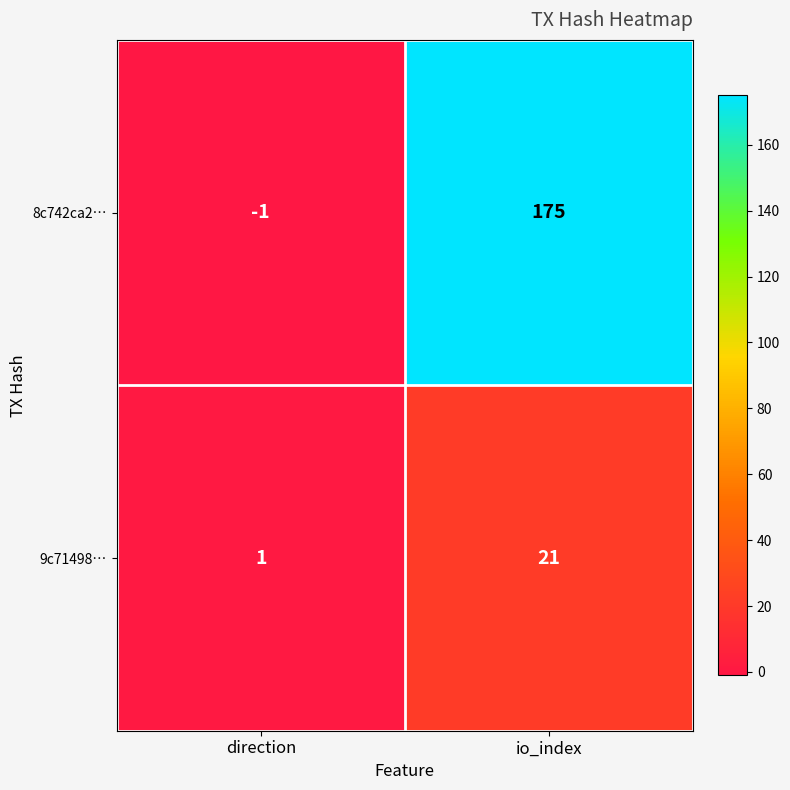

How many categories are shown in the chart?

2